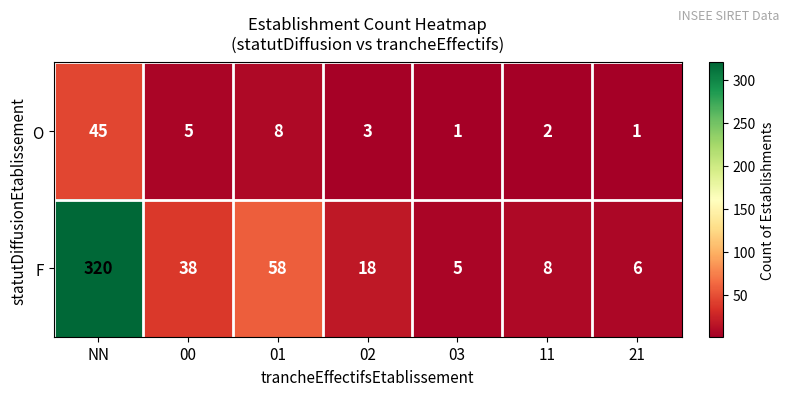

Between 03 and 11, which series saw the biggest shift?

F